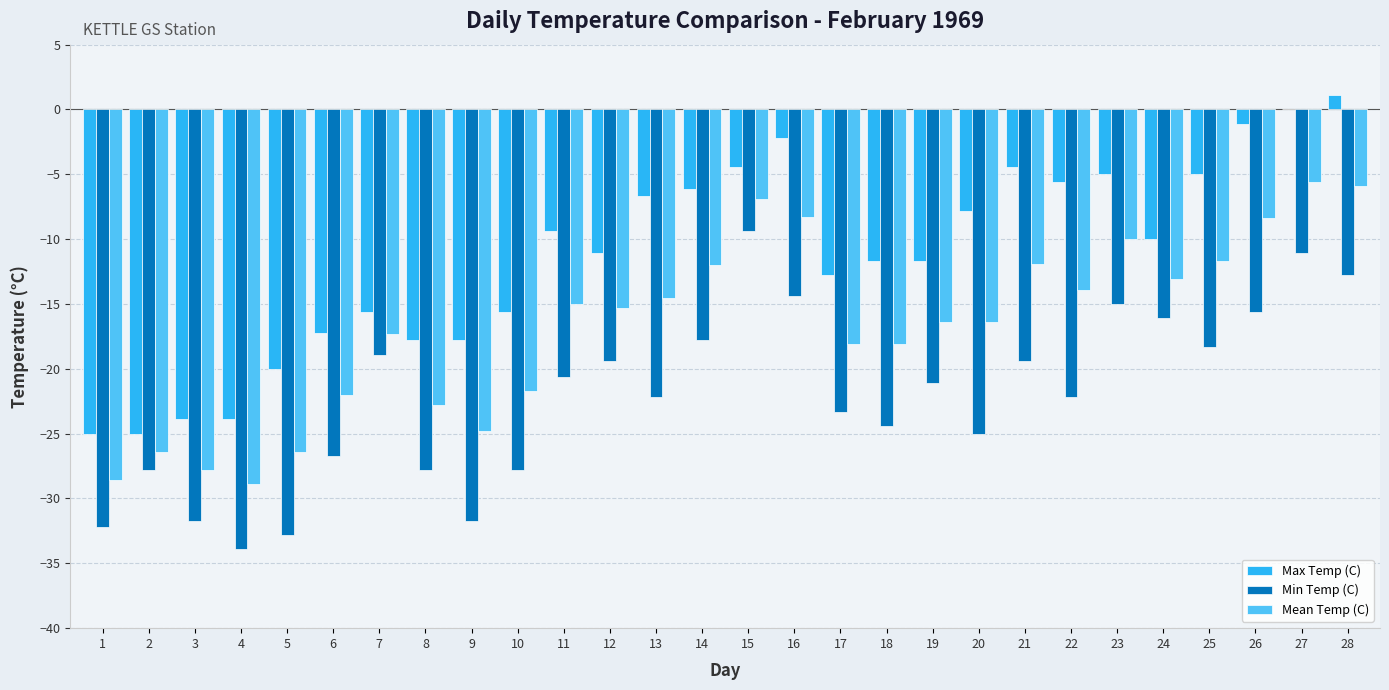

Which series has the largest total across all categories?

Max Temp (C)